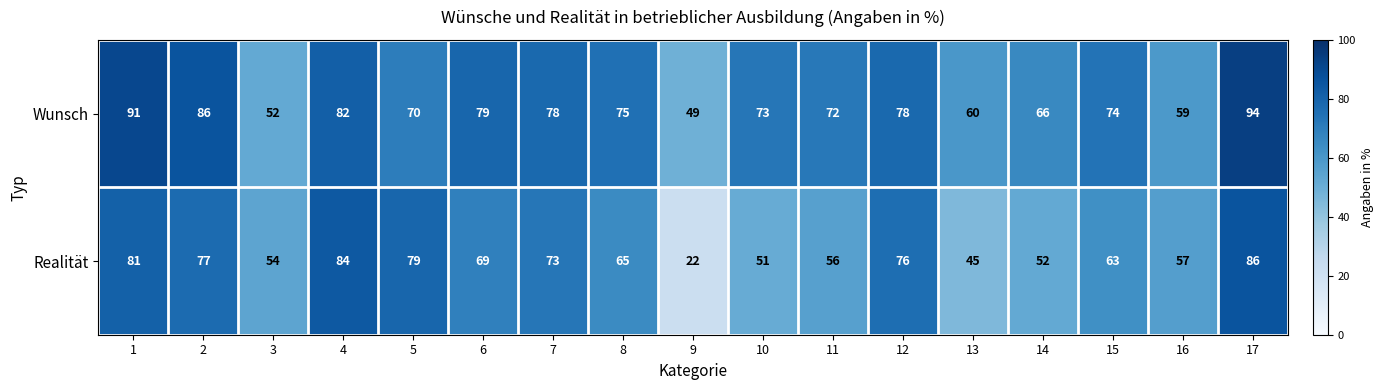

What is the difference between the maximum and minimum values in the Wunsch series?

45